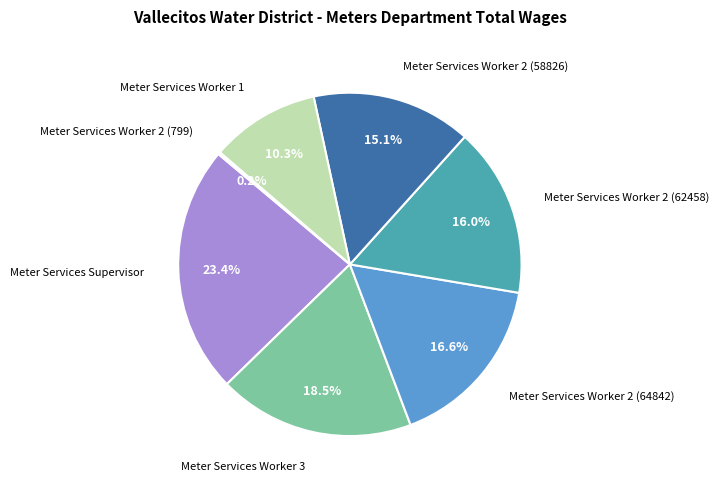

Is there any slice that represents more than half of the pie?

No